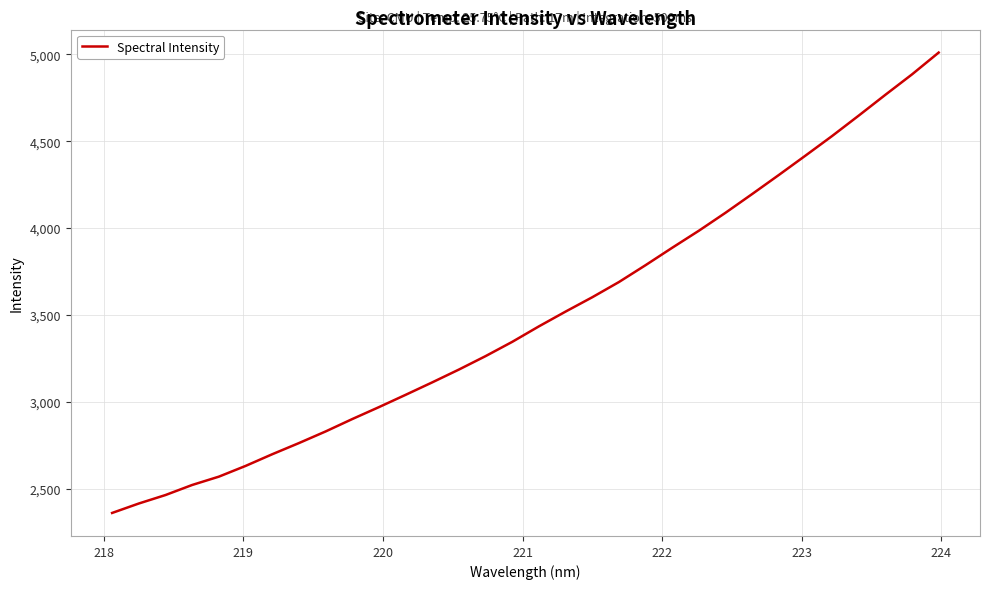

Reading left to right, what are all the values shown in this chart?

2360.4	2414.8	2463.6	2521.5	2569.4	2631.1	2698.3	2762.6	2829.5	2900.9	2969.6	3040.4	3112.2	3185.9	3263.3	3345.4	3434.5	3519.5	3602.0	3689.5	3786.7	3886.9	3984.9	4088.2	4196.1	4305.6	4417.1	4529.9	4647.5	4767.1	4884.6	5009.9